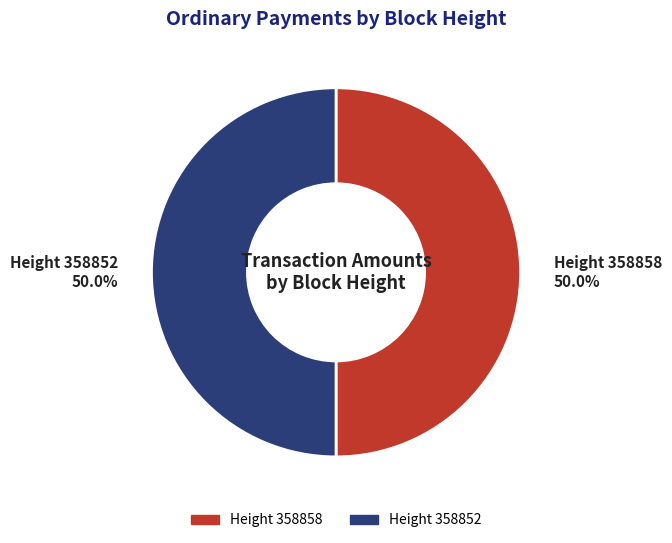

What percentage do Height 358852 50.0% and Height 358858 50.0% together represent?

100.0%